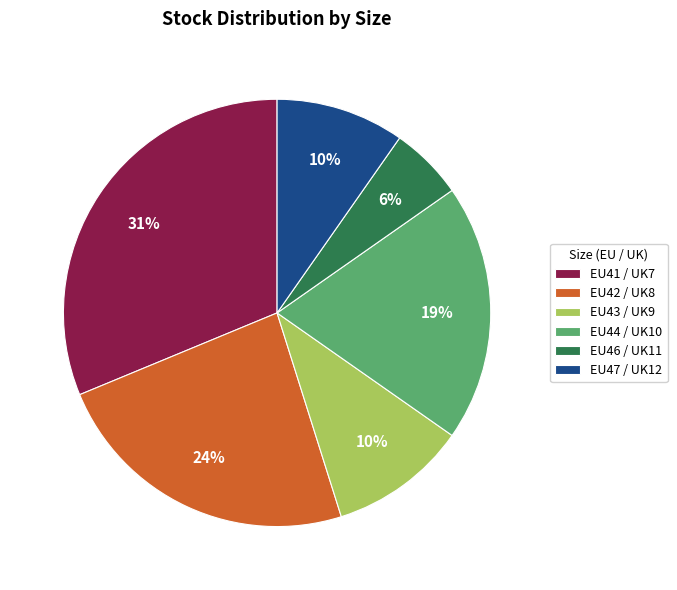

Is there a majority slice in this chart?

No